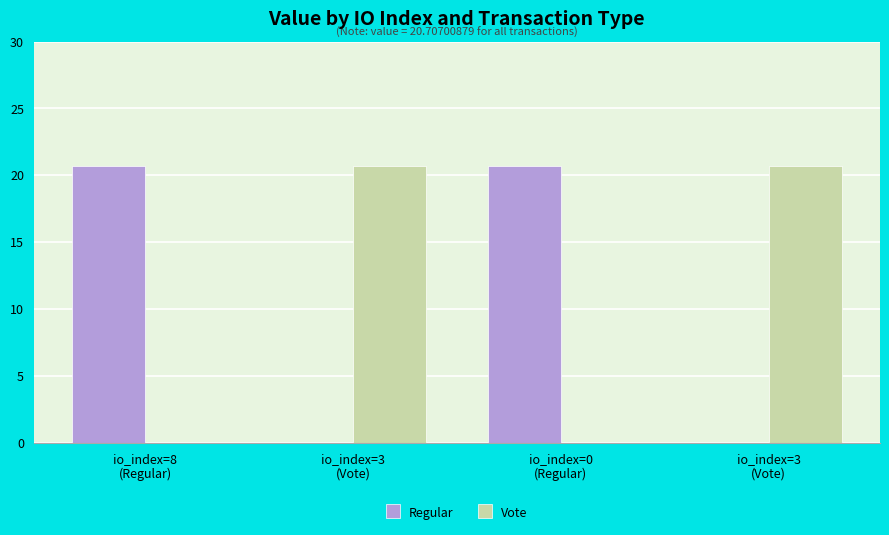

How many categories are shown in the chart?

4